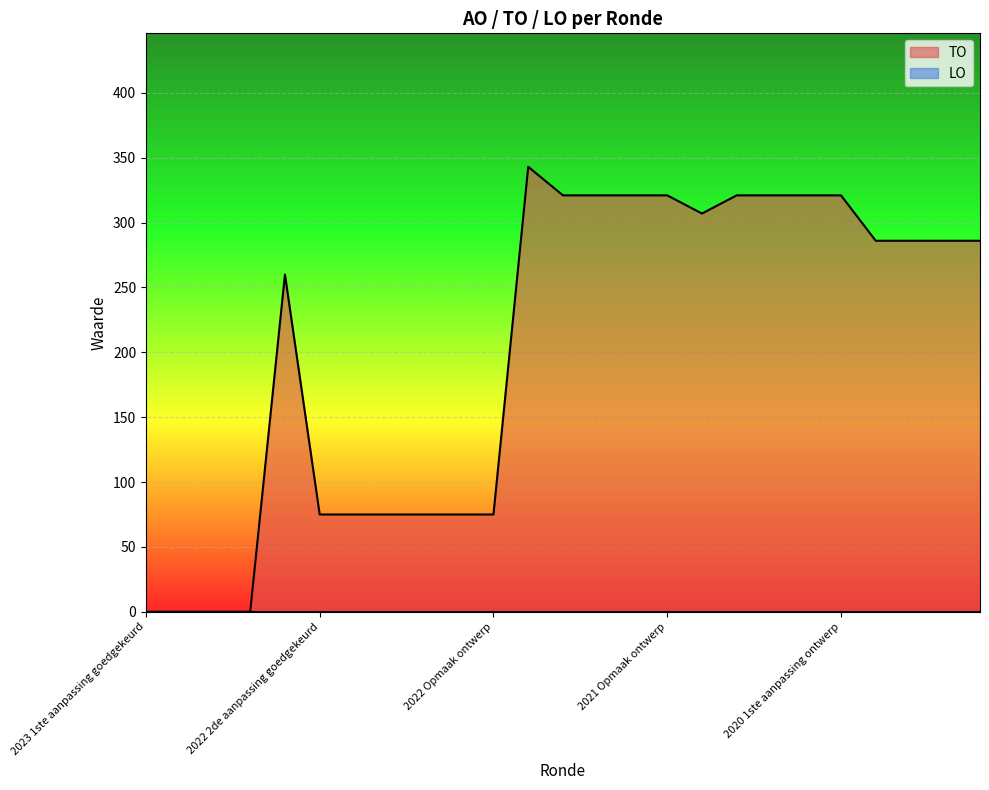

What is the sum of the values at 2022 2de aanpassing ontwerp and 2022 Opmaak ontwerp?

150